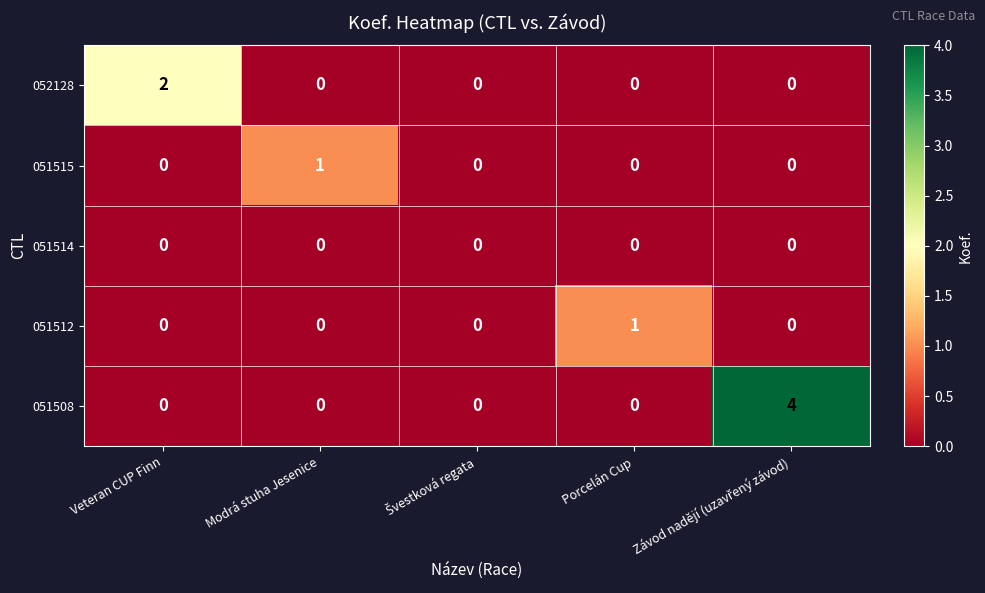

What is the total value across all series at Veteran CUP Finn?

2